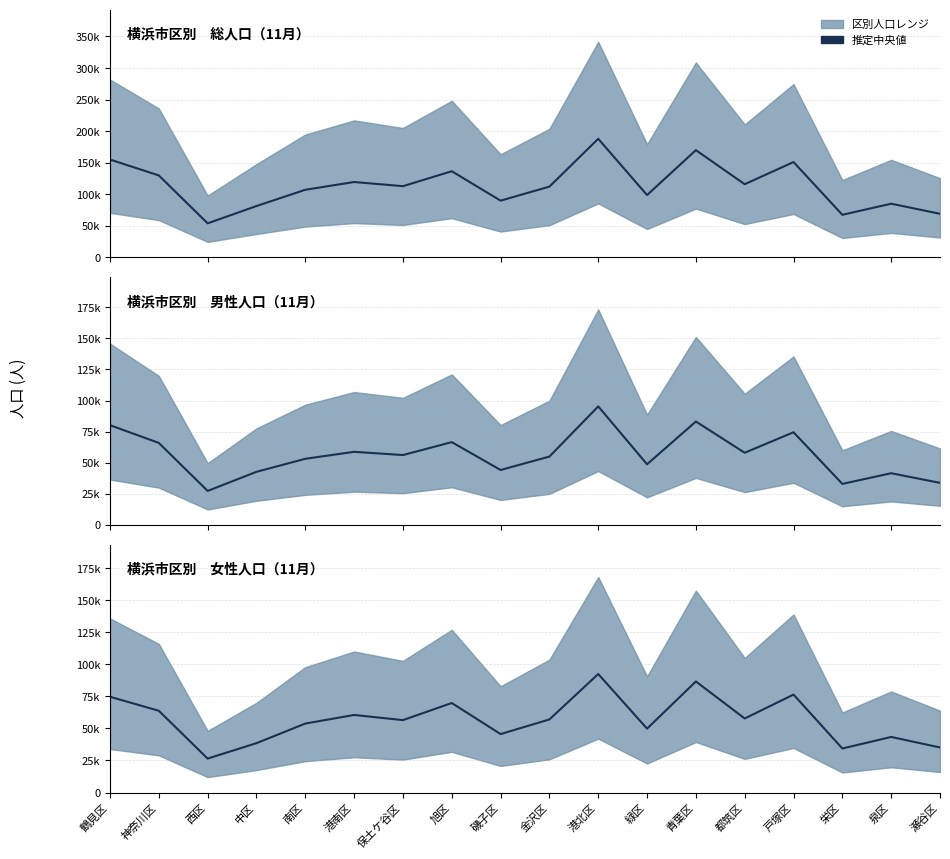

What is the minimum value shown in the chart?

26479.2